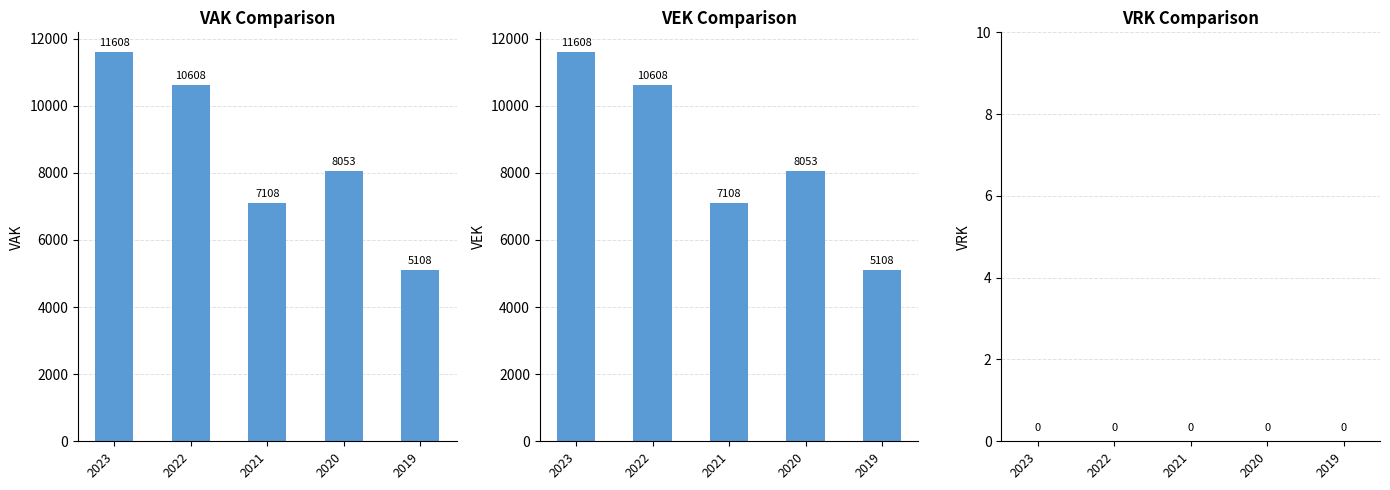

What is the difference between the second highest and minimum values in the VEK series?

5500